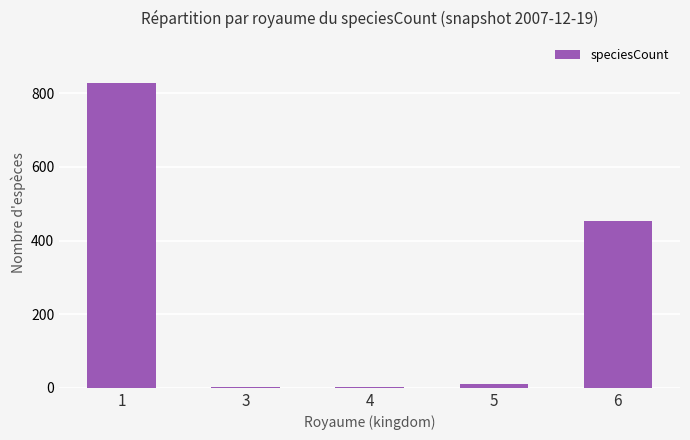

At which label does the data first exceed 10?

1